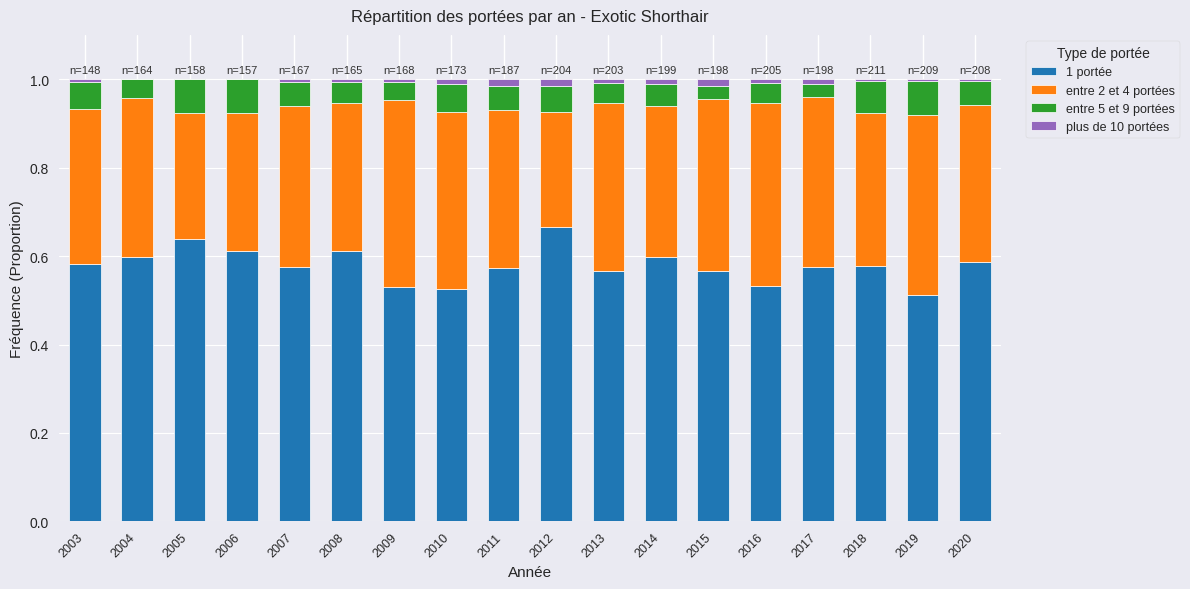

At which label does 1 portée reach its peak?

2012